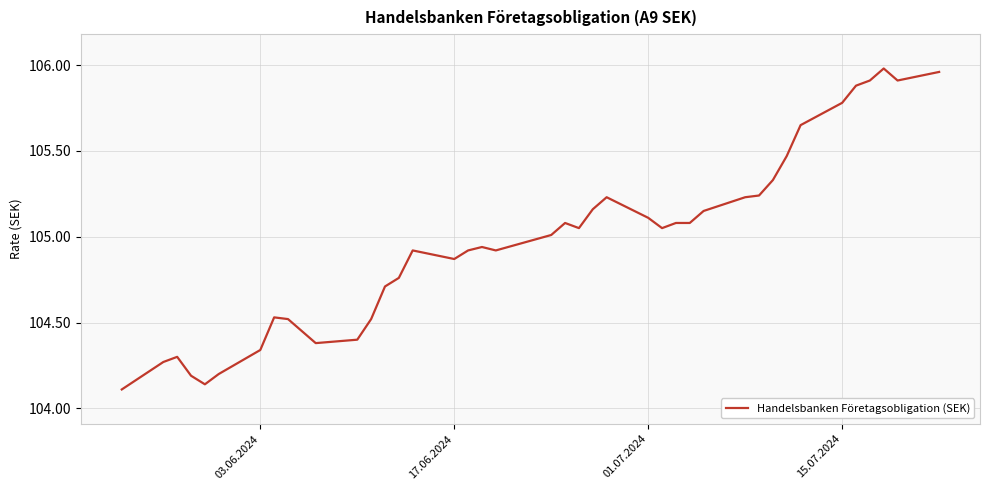

What is the difference between the maximum and minimum values?

1.9